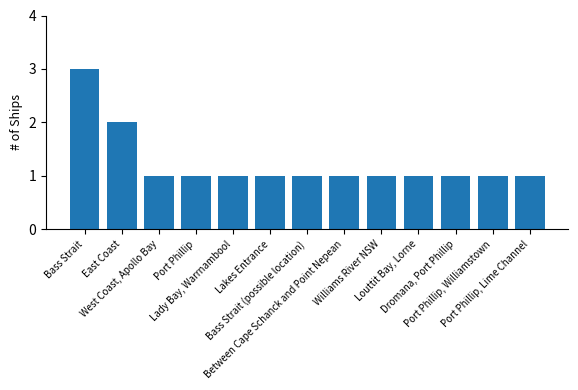

Is it true that the value at West Coast, Apollo Bay is 2?

False